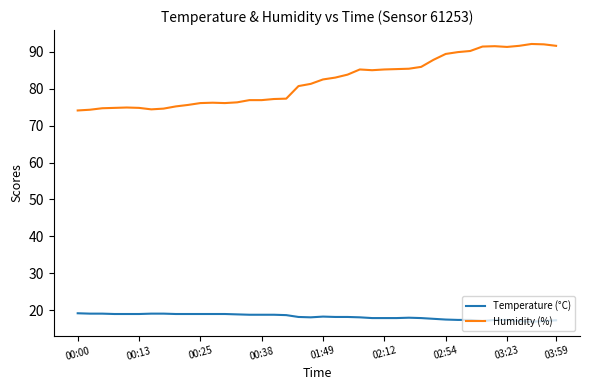

How many lines are shown in the chart?

2